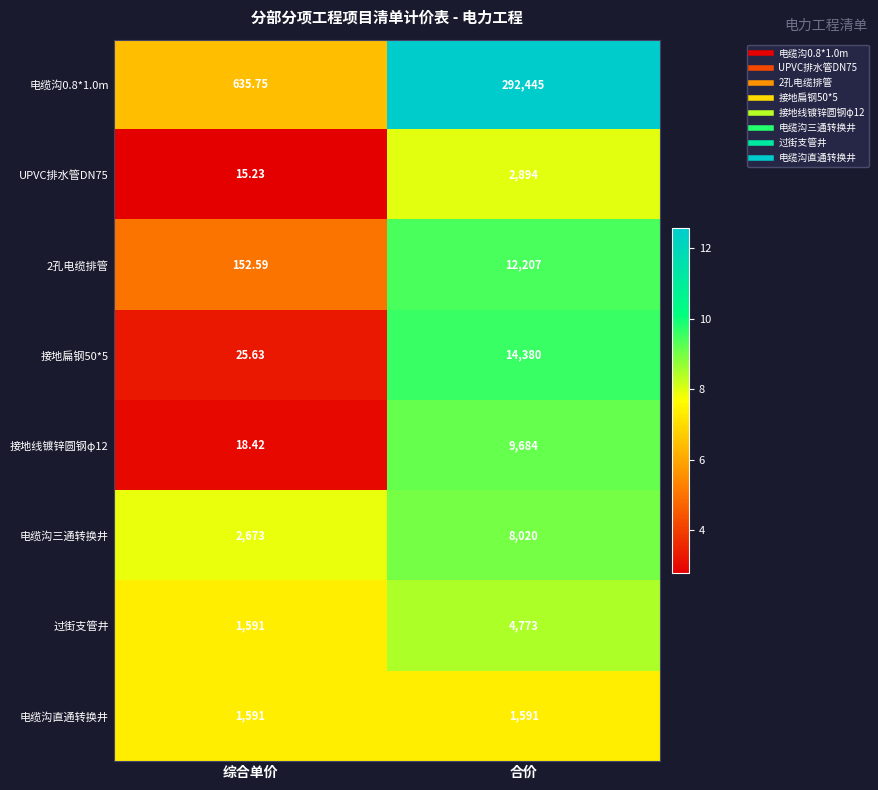

Which label corresponds to the smallest value in the chart?

综合单价